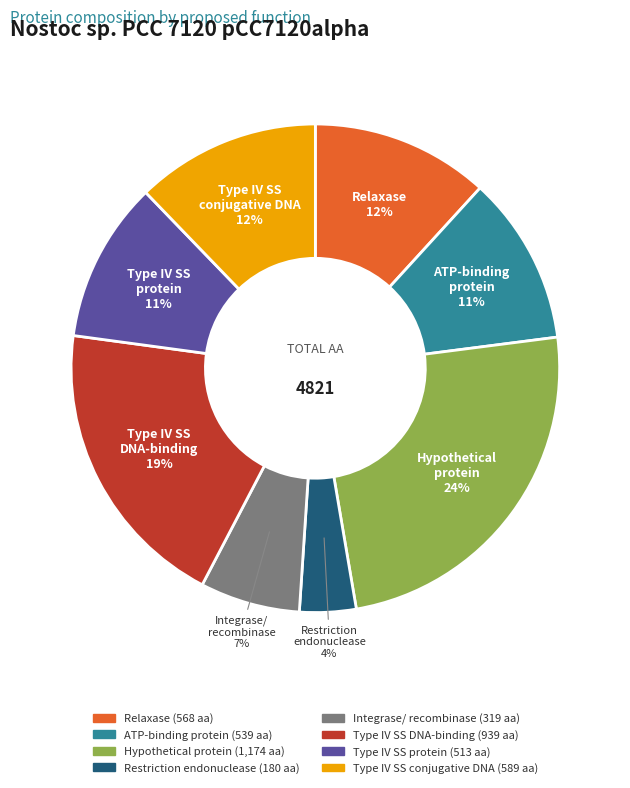

To the nearest percent, what is the average slice percentage?

12%